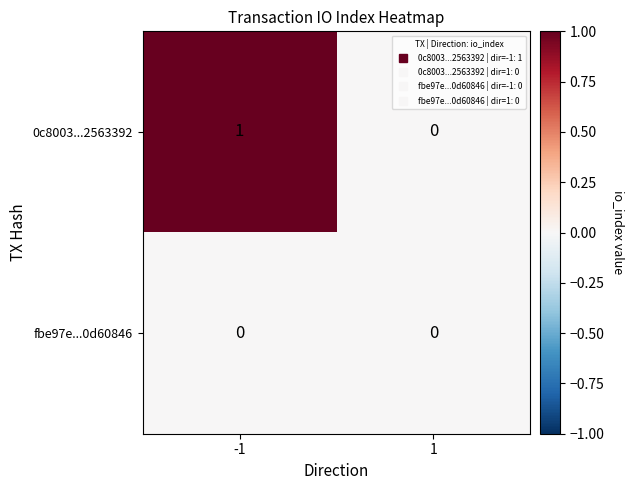

Is the value of 0c8003...2563392 at -1 greater than the value of fbe97e...0d60846 at 1?

Yes